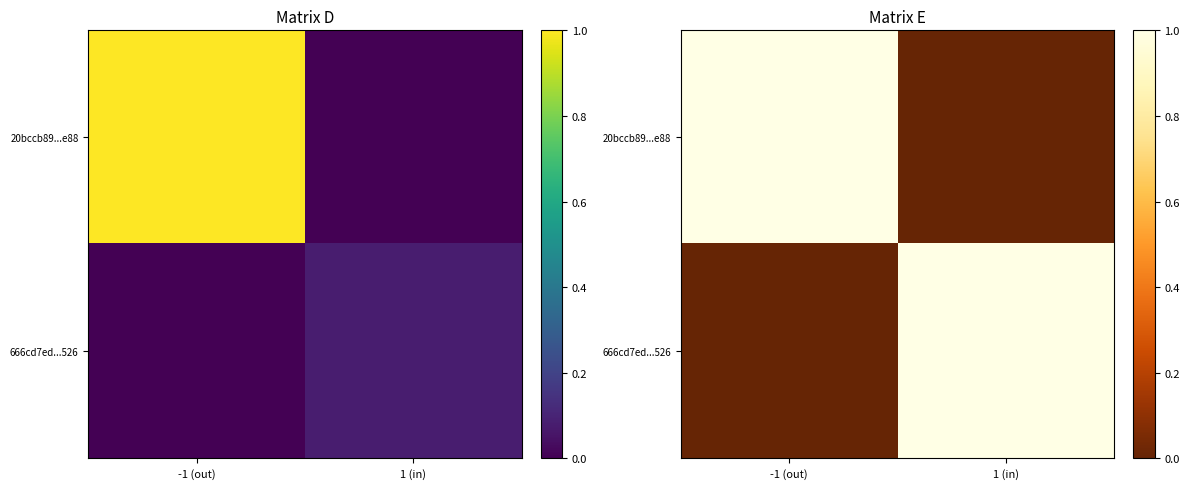

Rank the series at 1 (in) from highest to lowest value.

666cd7ed...526, 20bccb89...e88